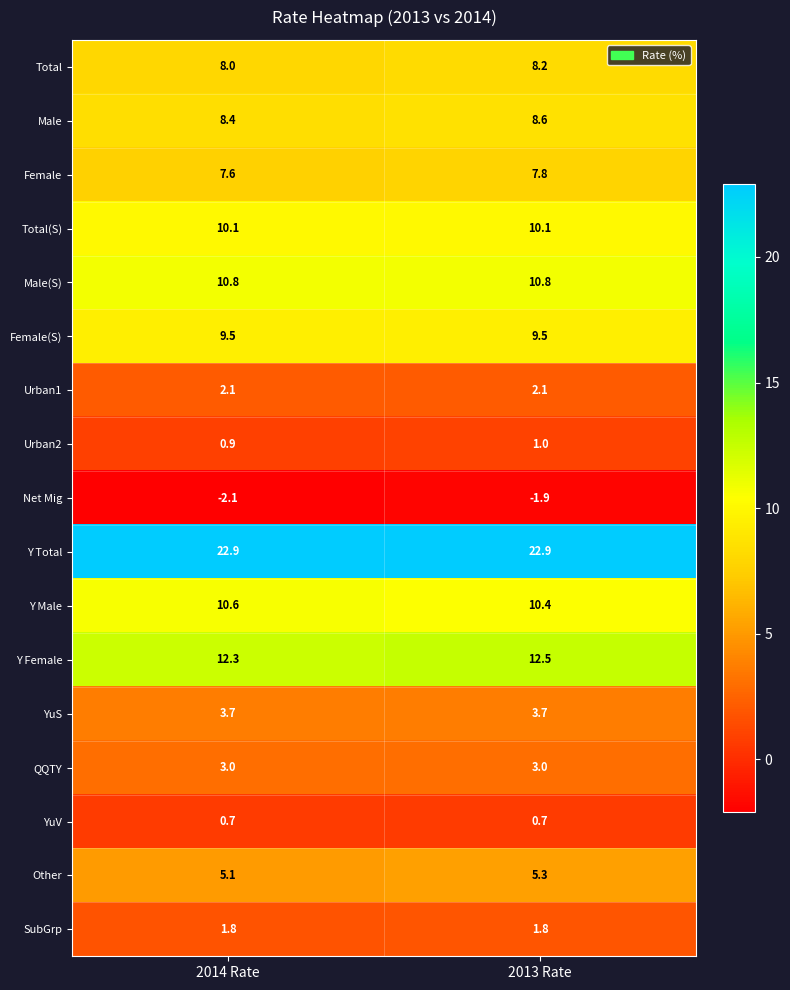

How many distinct data groups are displayed?

17